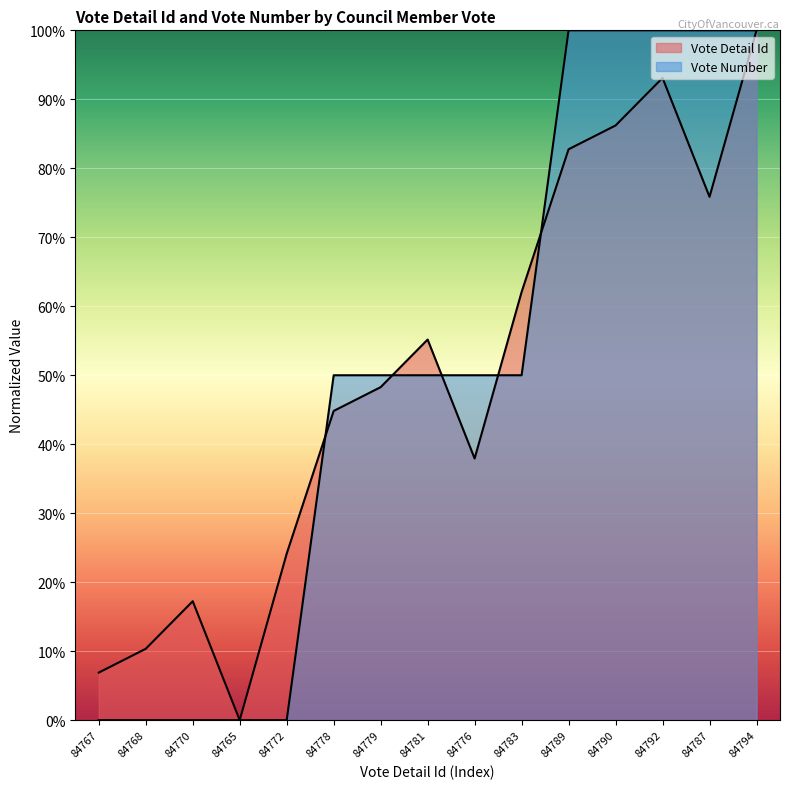

Which series has the widest spread of values?

Vote Detail Id